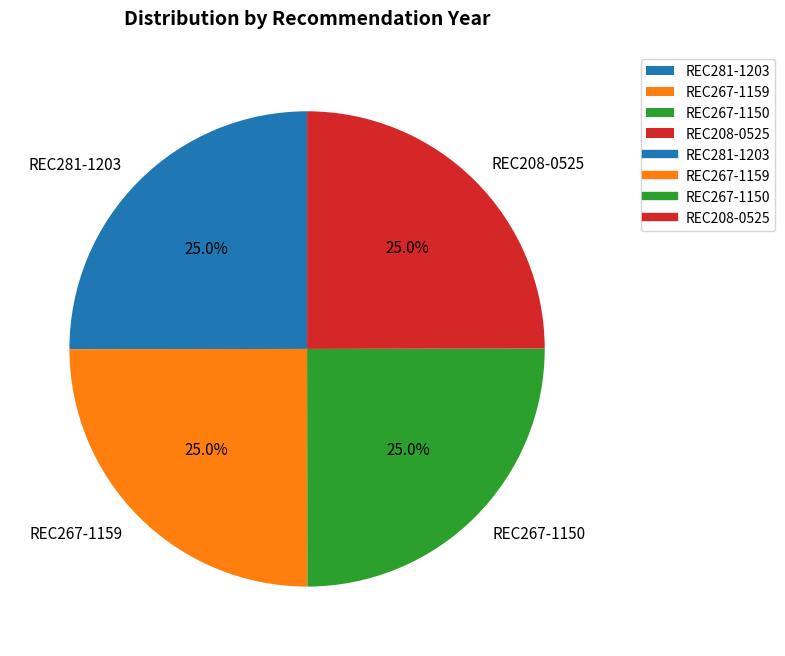

Is REC281-1203 the majority of the pie?

No